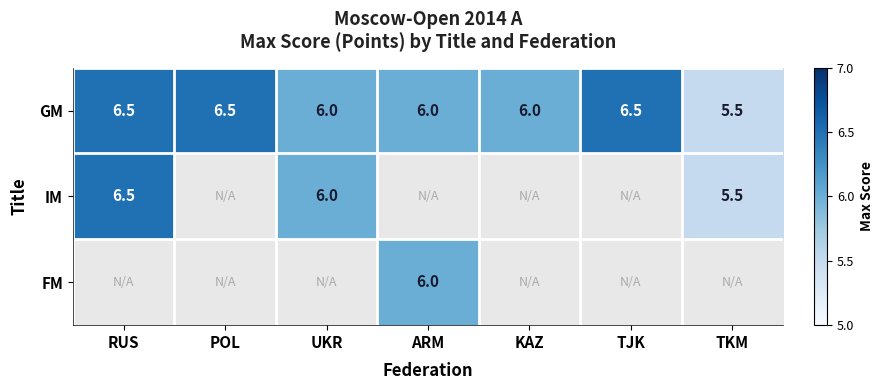

What is the maximum value for GM?

6.5